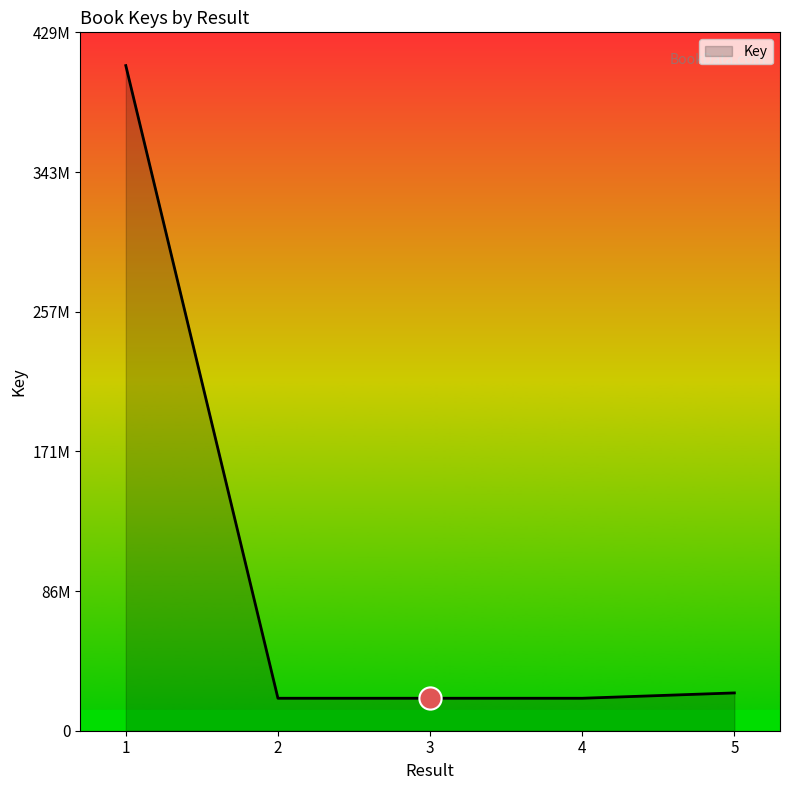

Is this an area chart (filled region under the line)?

Yes